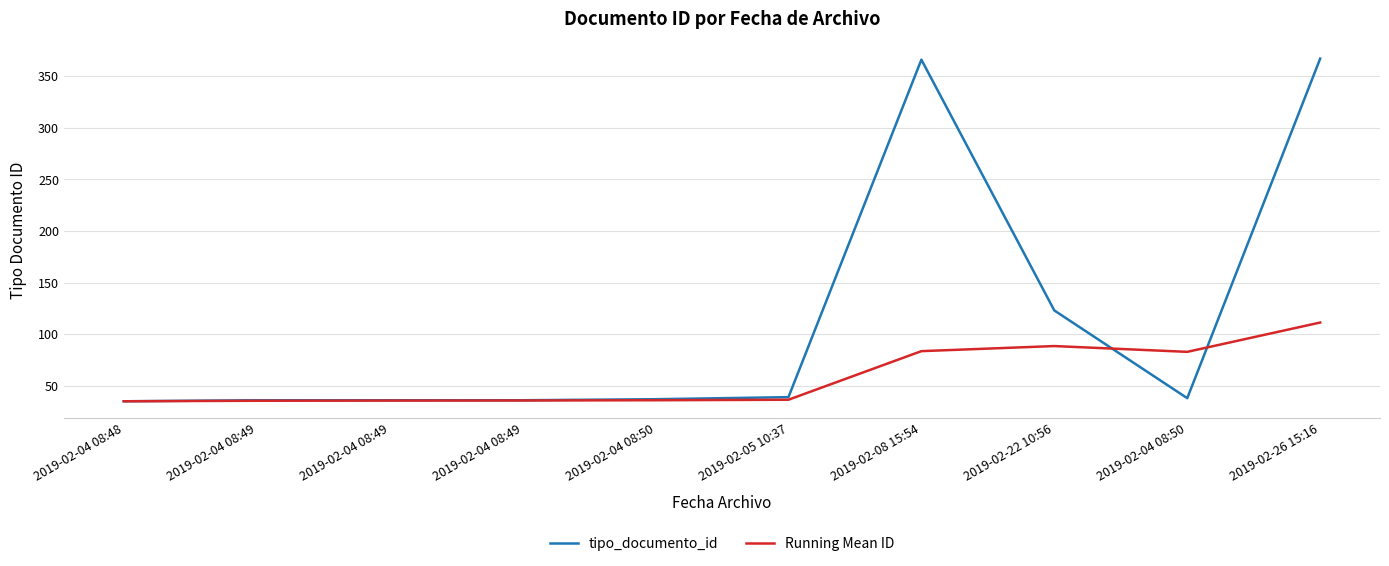

What is the label of the 10th point from the left?

2019-02-26 15:16